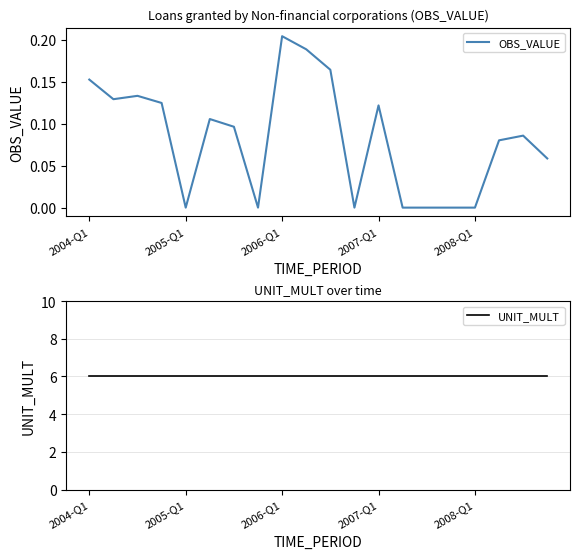

Which series has the largest total across all categories?

UNIT_MULT